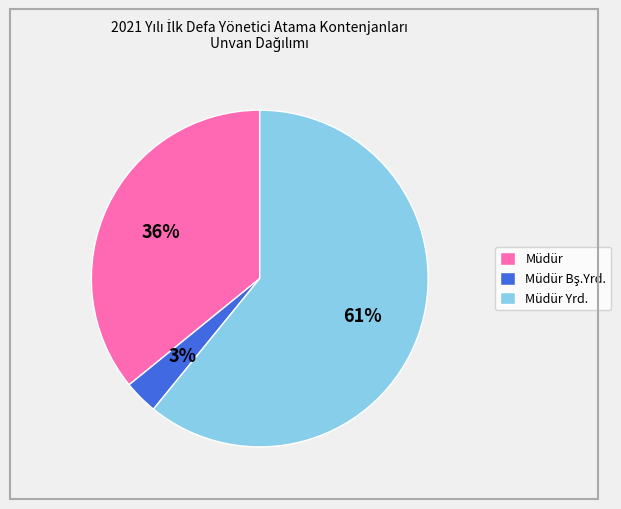

Count the number of slices in the pie.

3